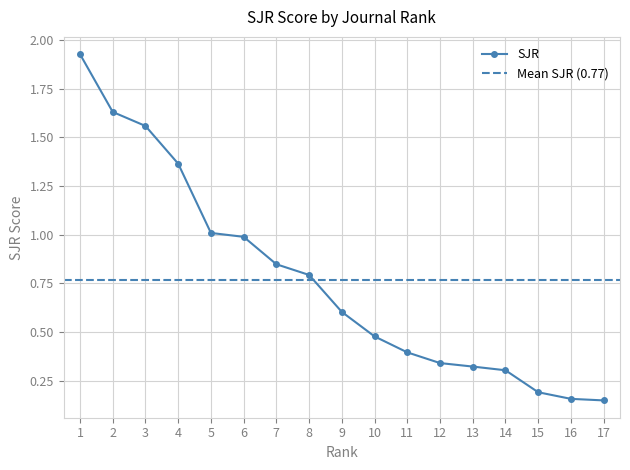

What is the change in value from 10 to 15?

-0.3